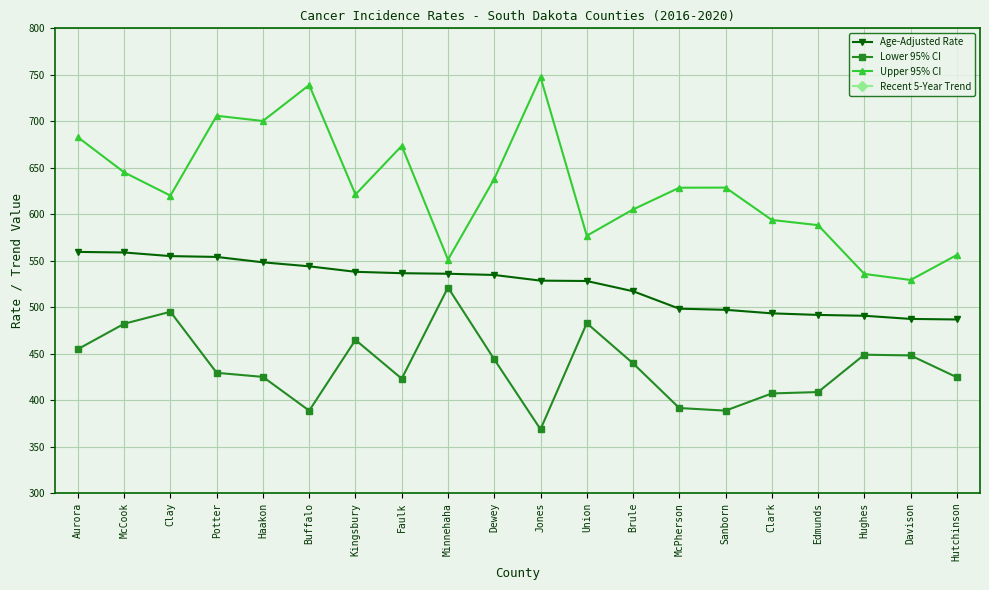

How many interior local peaks does the Upper 95% CI series have?

5